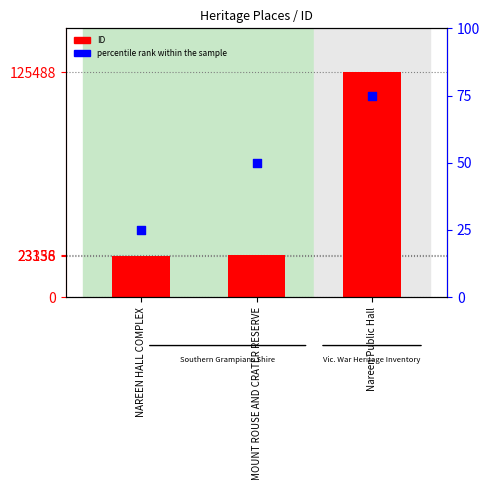

What is the total value across all series at MOUNT ROUSE AND CRATER RESERVE?

23408